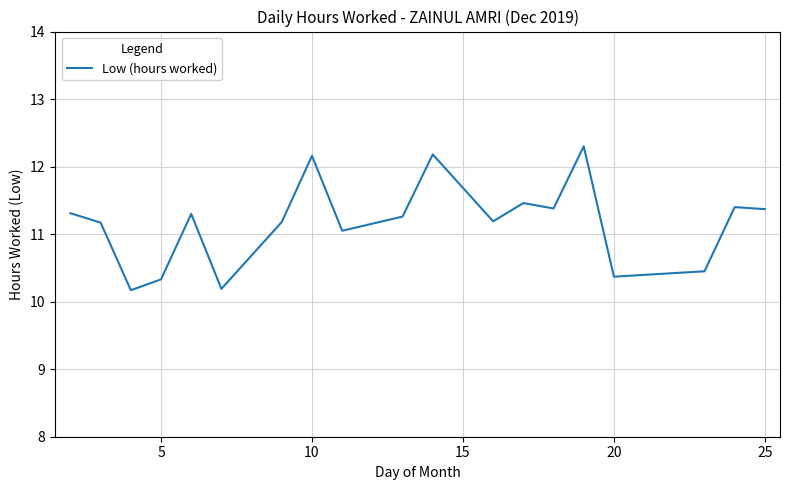

What is the greatest value displayed?

12.3